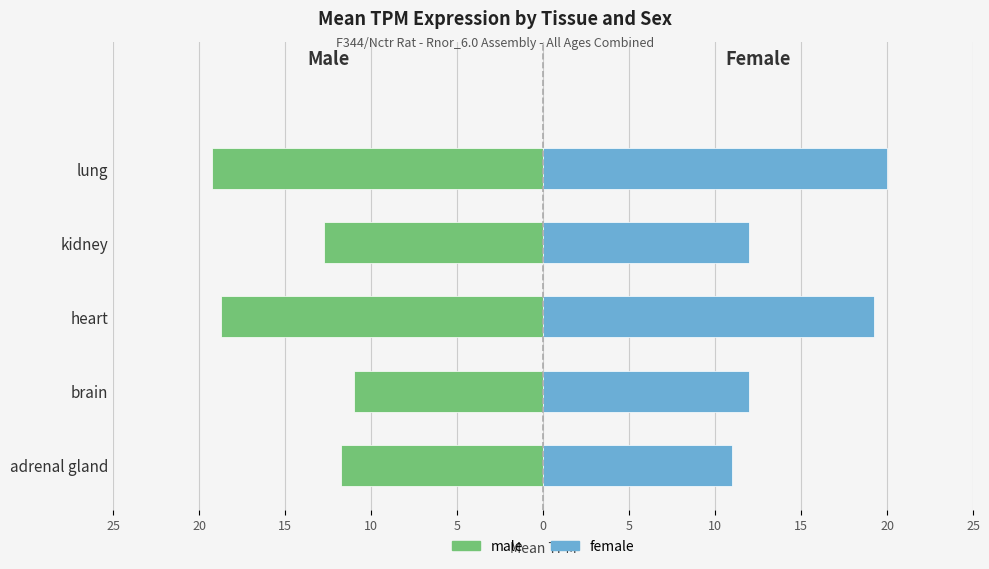

How many data points in female are less than 12?

1